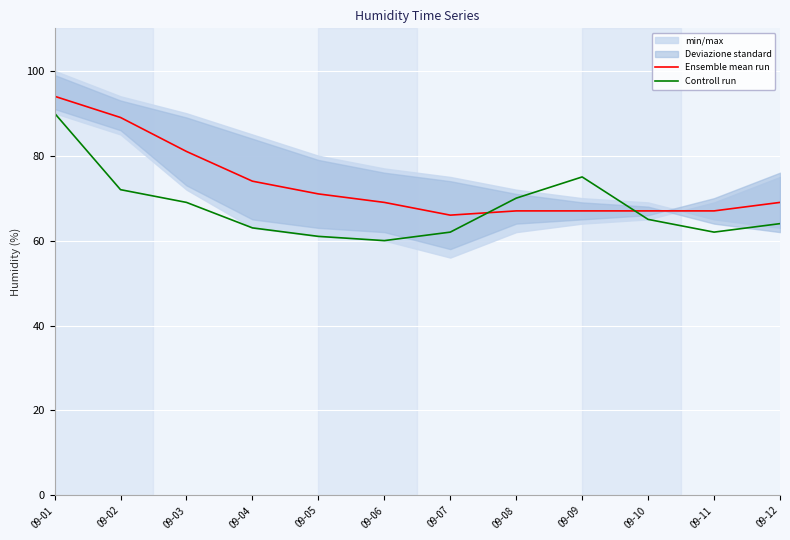

Which series has the largest range (max minus min)?

Controll run